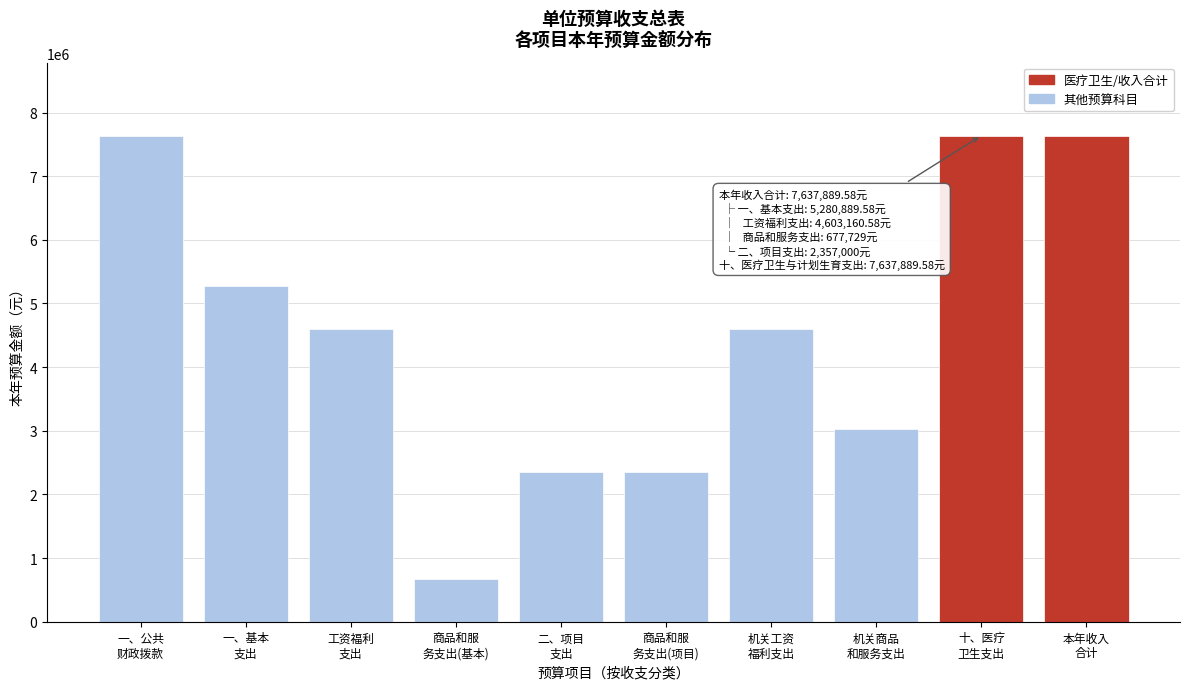

Reading right to left, extract all data points from this chart.

7637889.6	7637889.6	3034729.0	4603160.6	2357000.0	2357000.0	677729.0	4603160.6	5280889.6	7637889.6